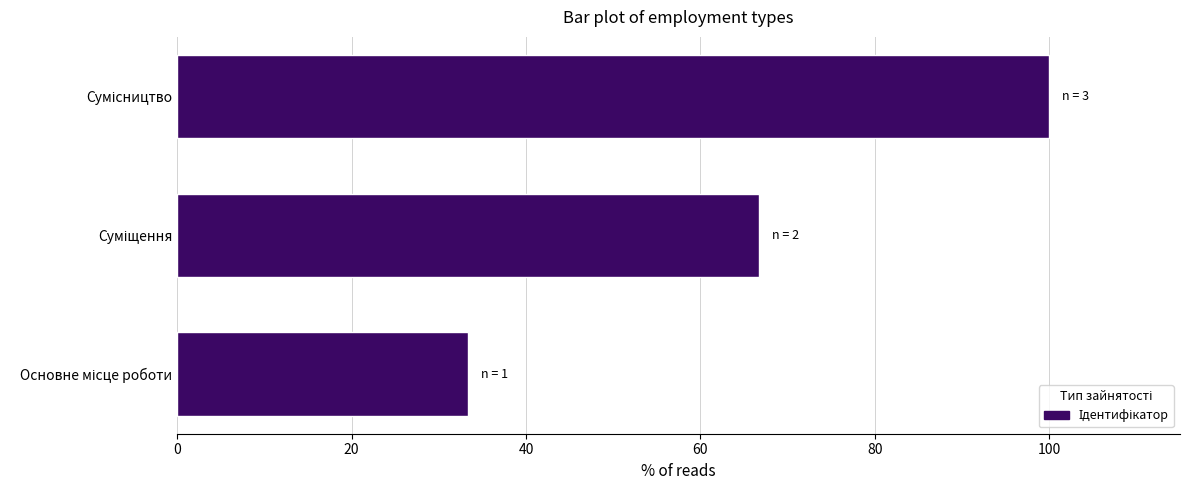

Are the bars horizontal?

Yes